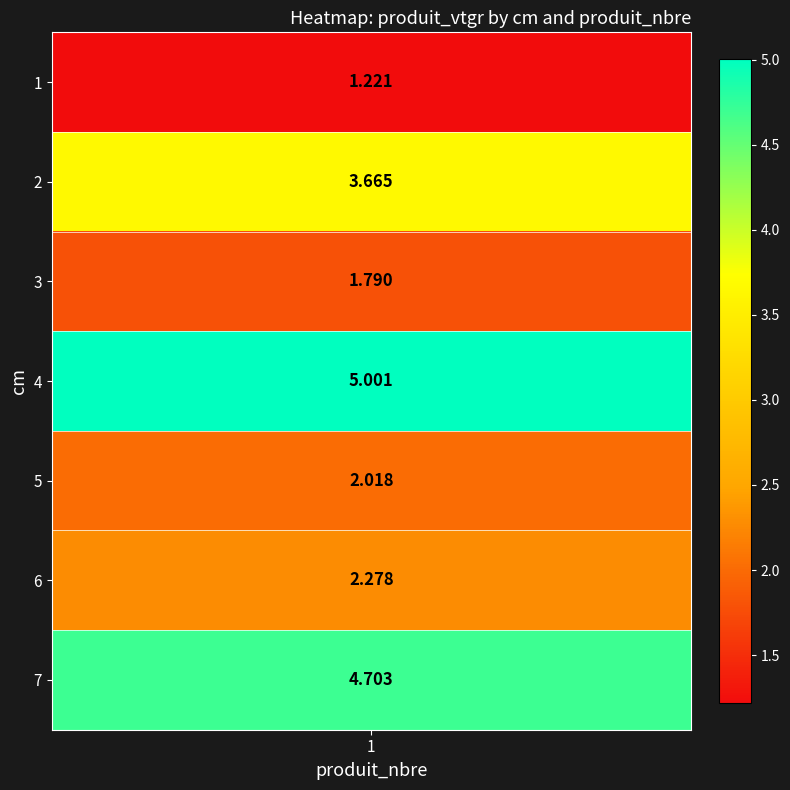

The chart shows a value of 3.7 at 2. True or false?

True